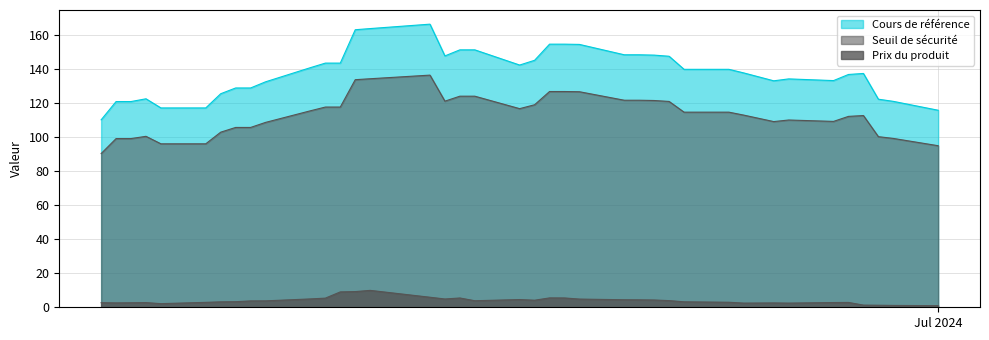

List the series in order of their peak value, highest first.

Cours de référence, Seuil de sécurité, Prix du produit